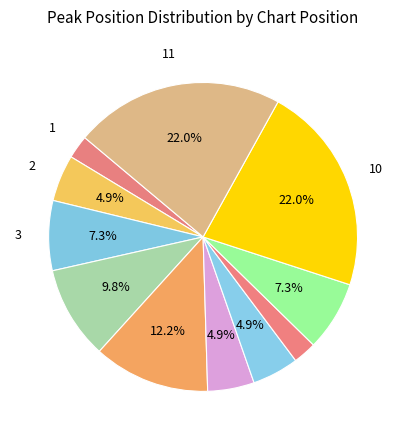

Which category has the smallest portion of the pie?

1